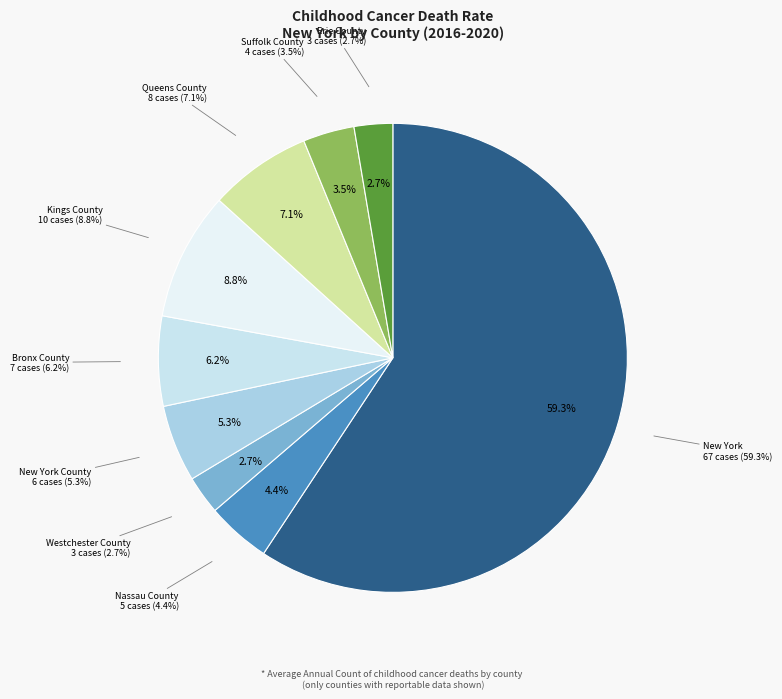

Is there any slice that represents more than half of the pie?

Yes